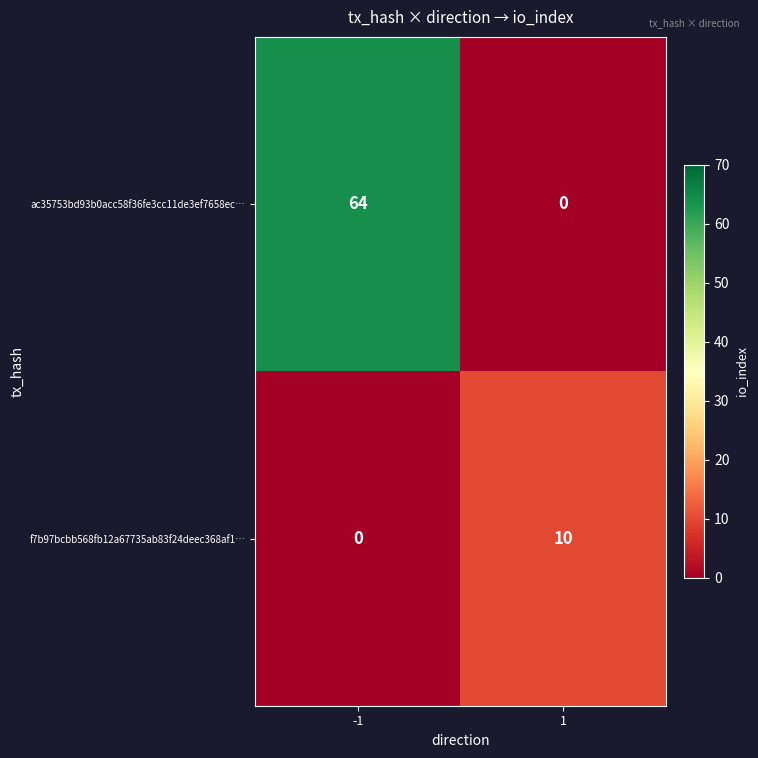

Is it true that f7b97bcbb568fb12a67735ab83f24deec368af1… equals 3 at -1?

False